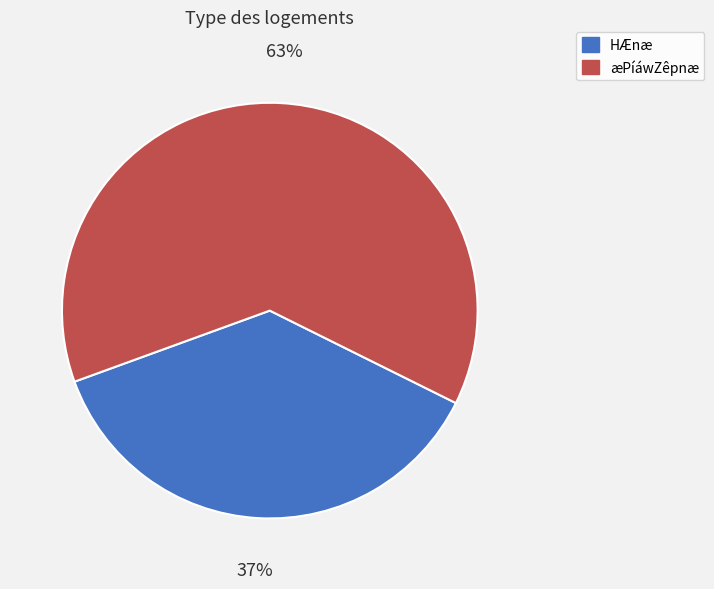

Does any single category account for the majority?

Yes